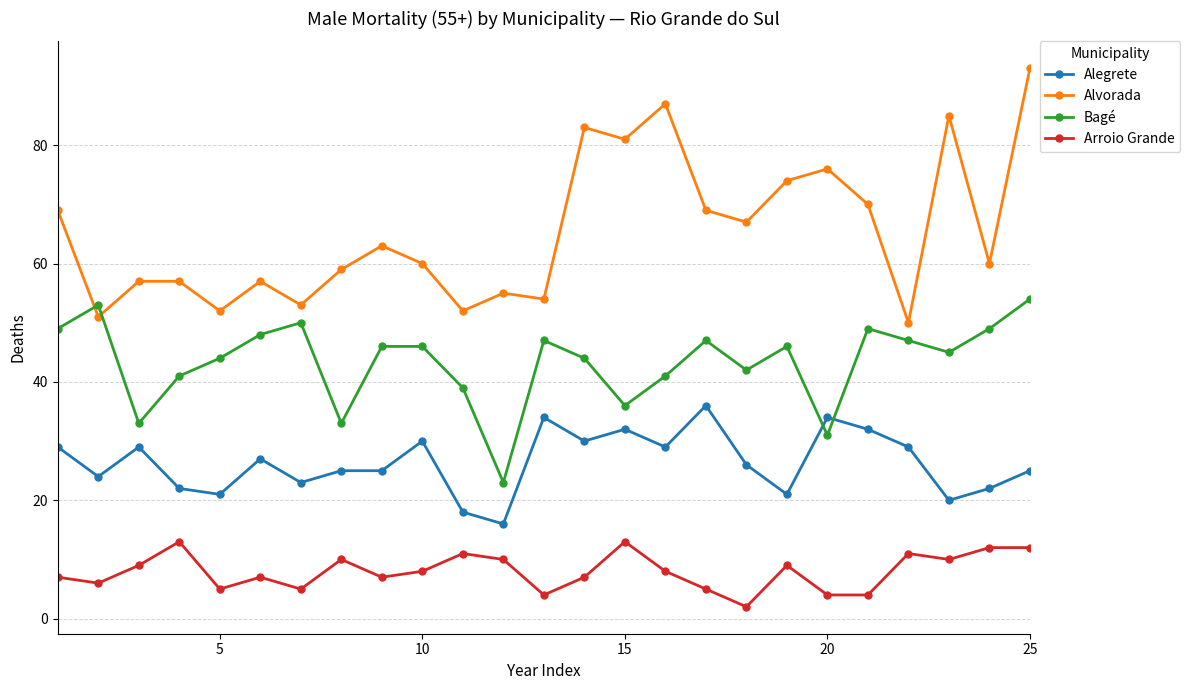

List the series in order of their peak value, lowest first.

Arroio Grande, Alegrete, Bagé, Alvorada